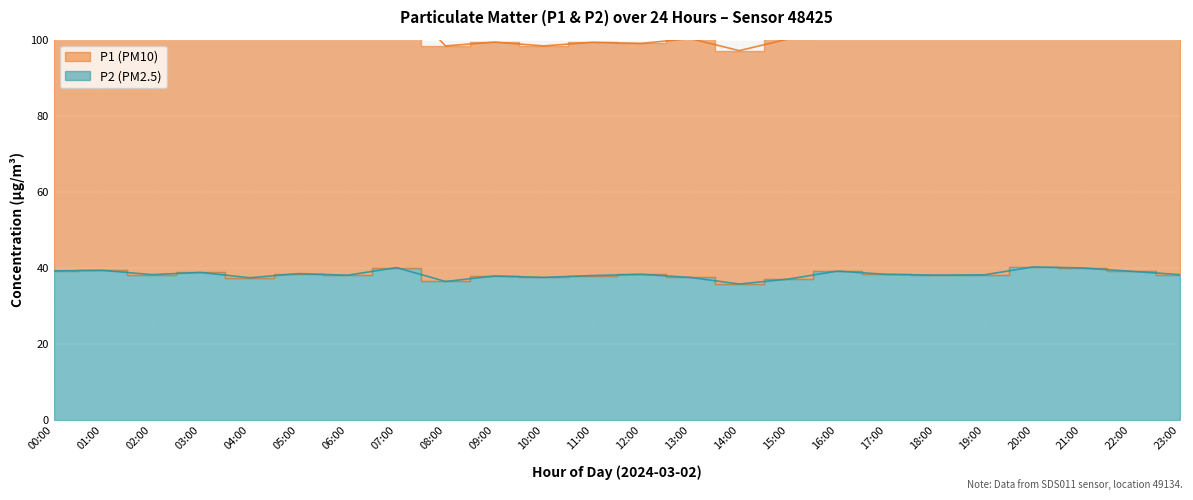

Rank the series by their average value, from highest to lowest.

P1, P2